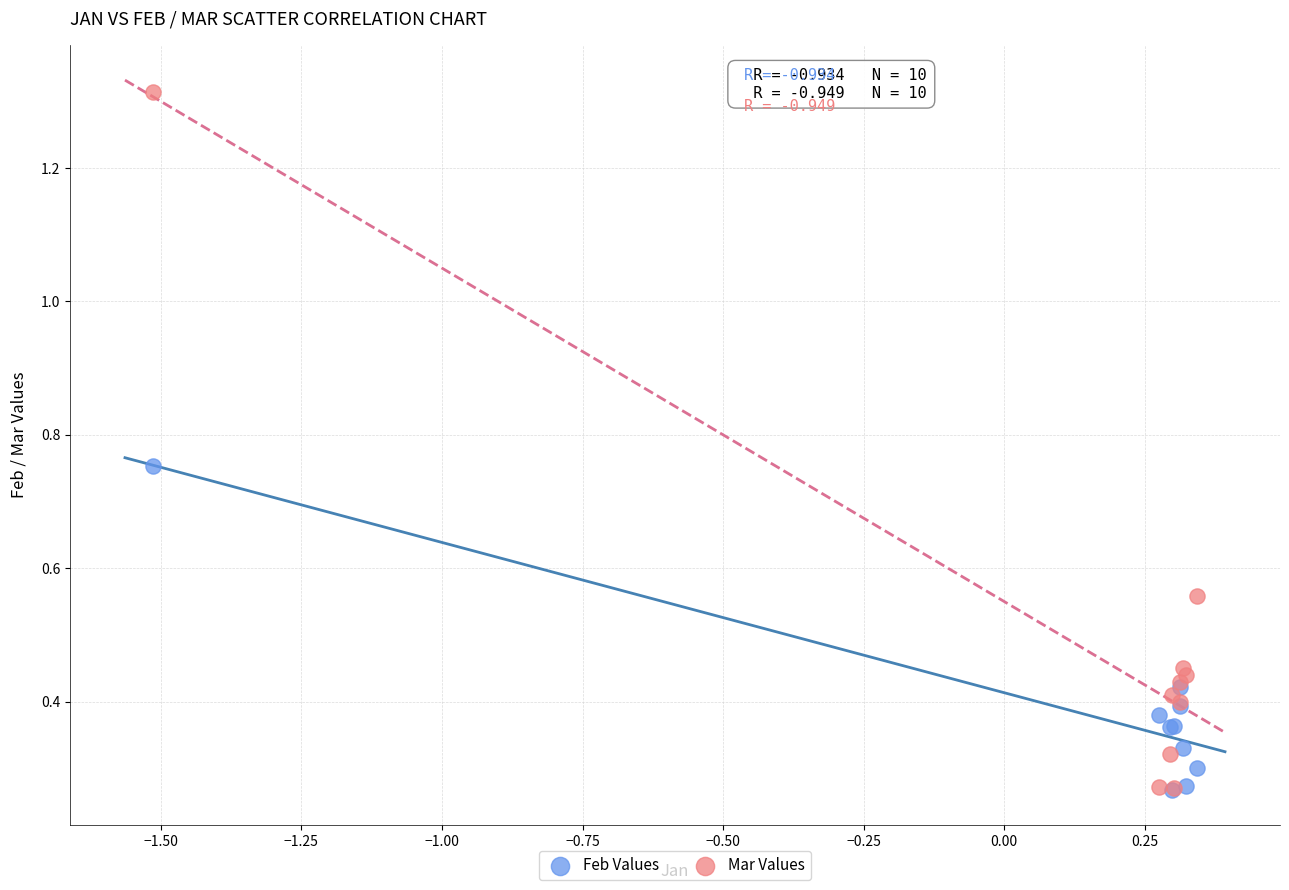

Which series contains the highest Y value?

Mar Values